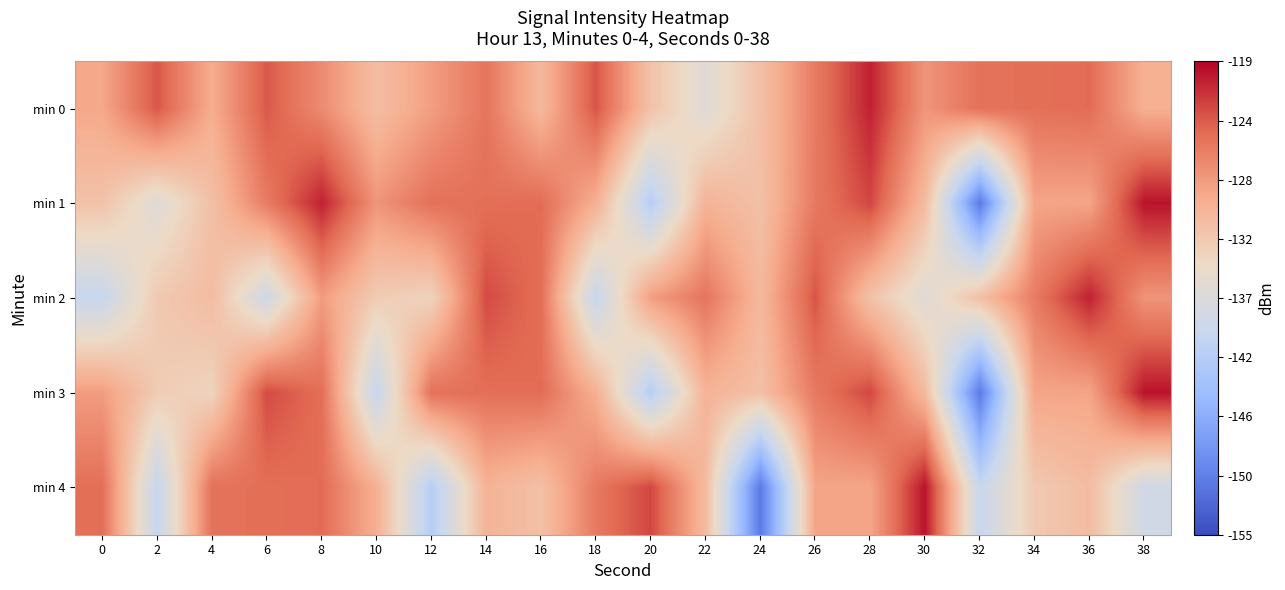

What is the total value across all series at 26?

-628.5